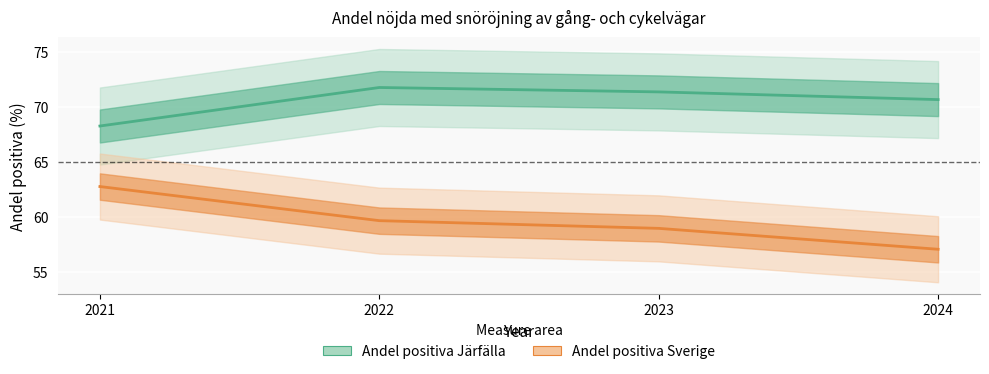

Which series has the widest spread of values?

Andel positiva Sverige